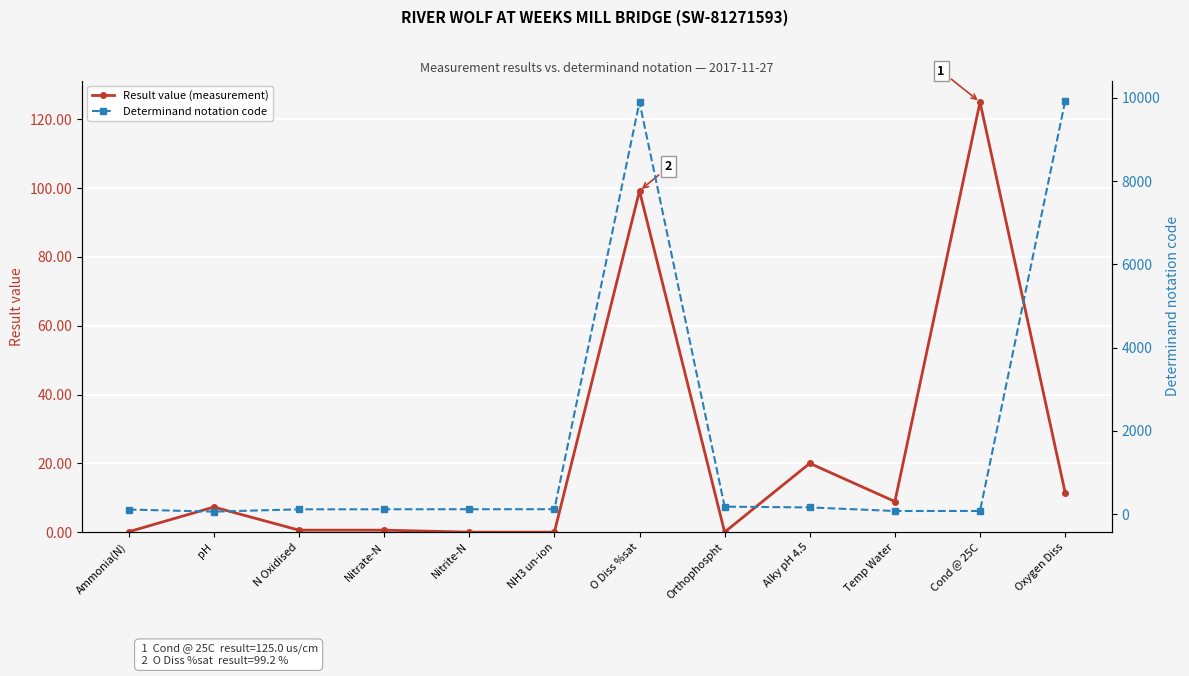

What are all the series names shown in the legend?

Result value (measurement), Determinand notation code